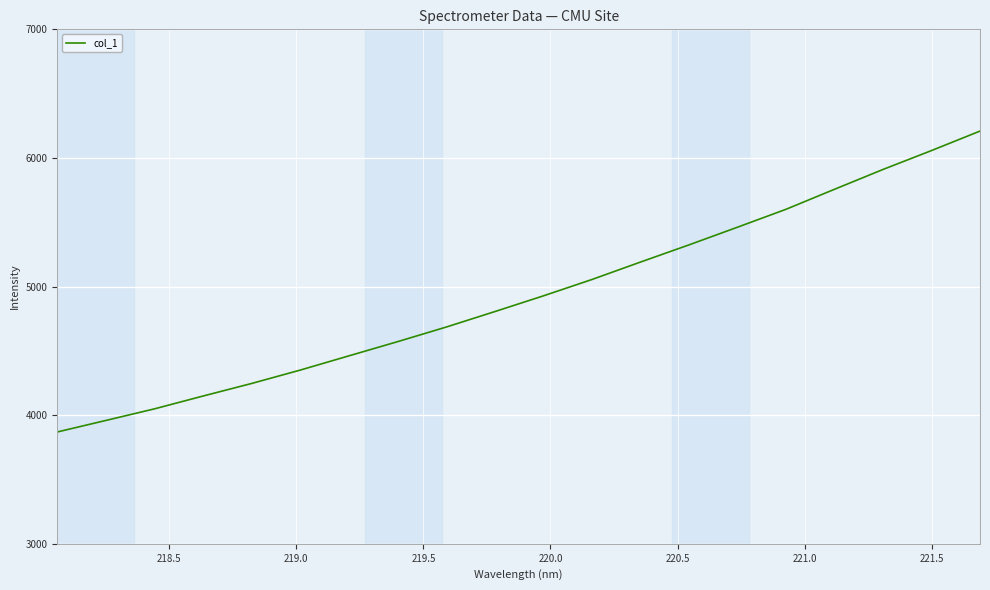

What is the smallest value displayed?

3869.4